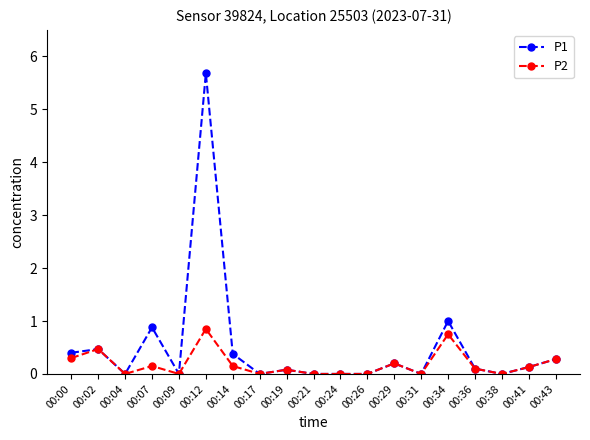

Which category has the highest value across all series?

00:12